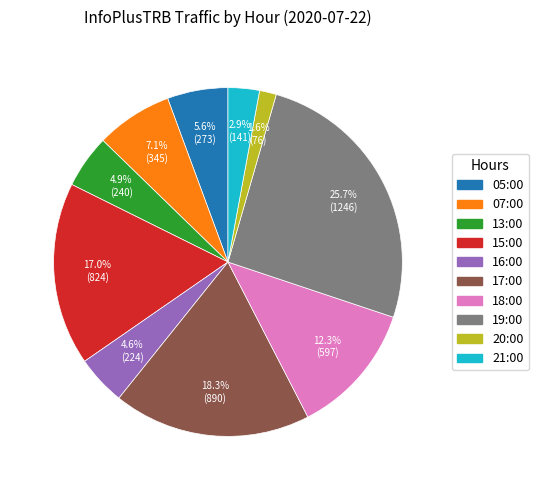

What is the smallest slice in the pie chart?

20:00